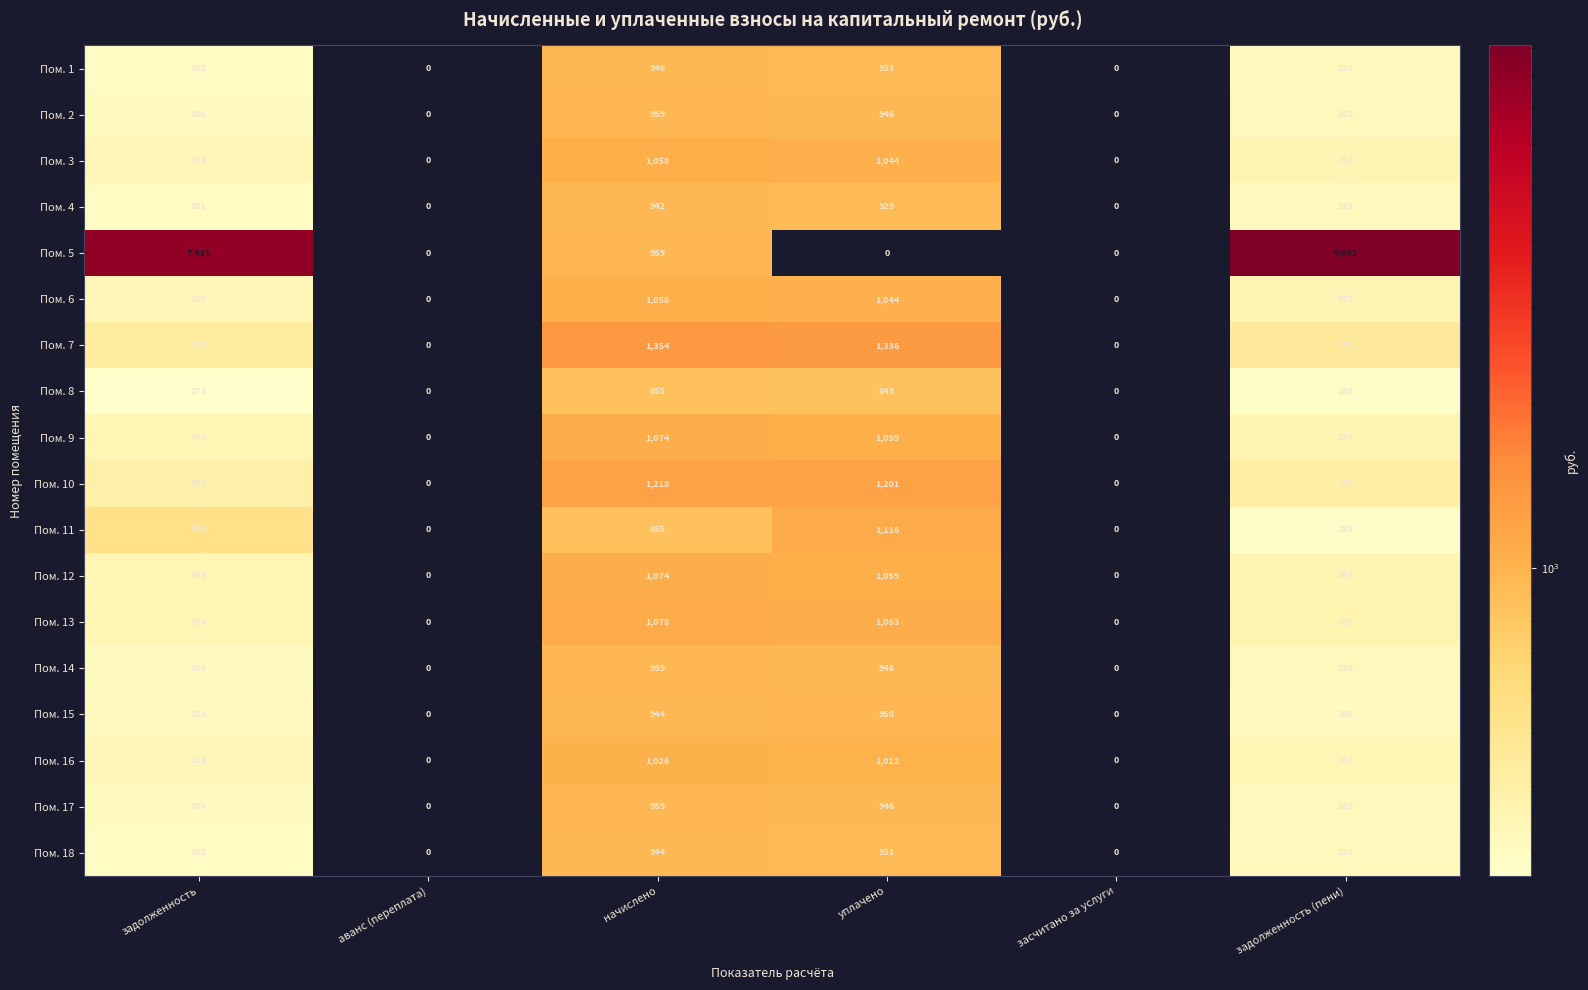

What is the difference between the highest and lowest values at задолженность?

7638